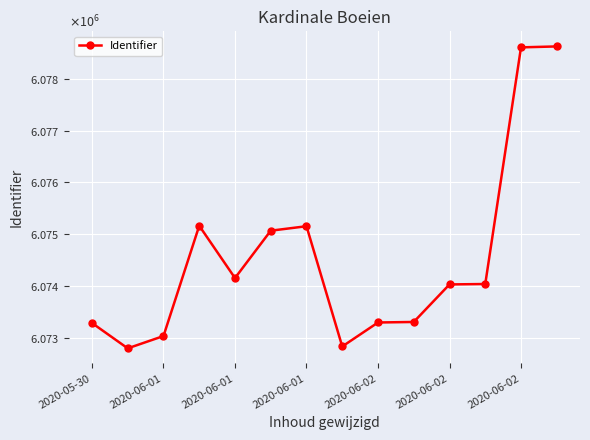

Is this an area chart (filled region under the line)?

No